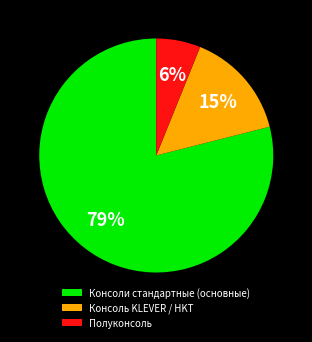

Count the number of slices in the pie.

3